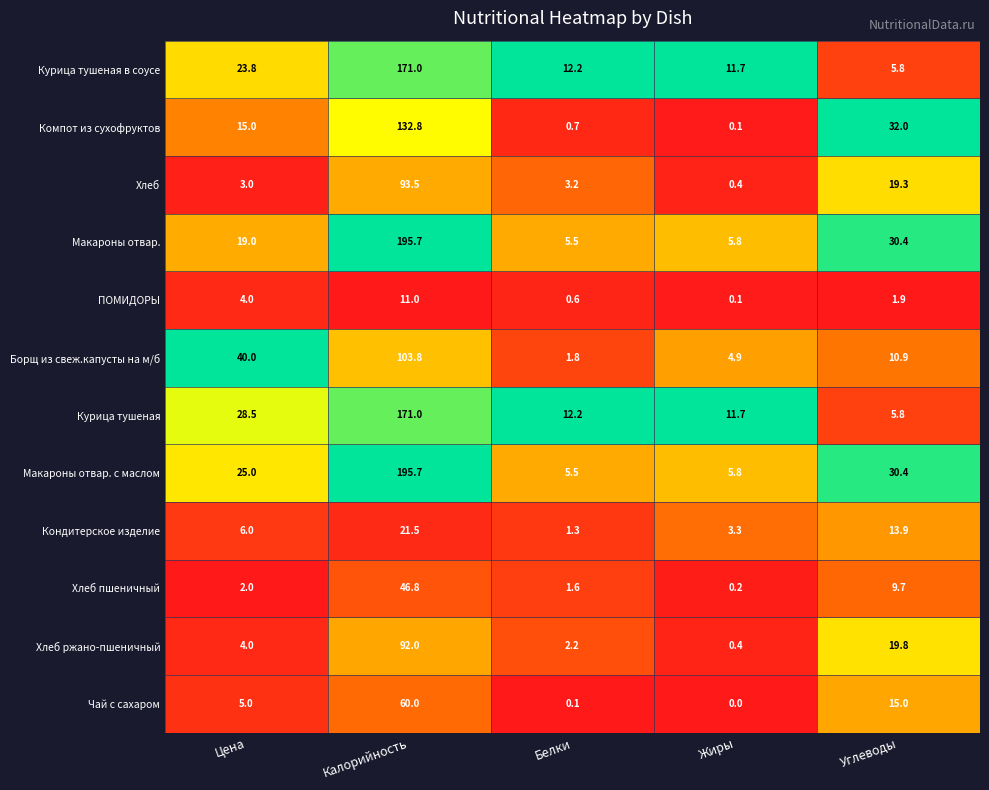

List the labels in order of Макароны отвар. value, largest first.

Калорийность, Углеводы, Цена, Жиры, Белки